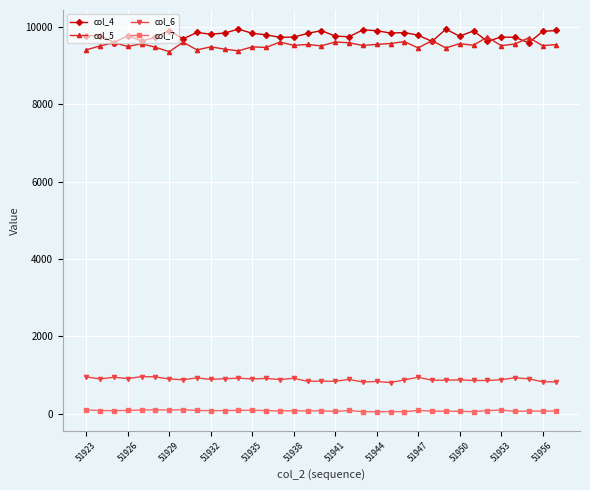

What is the sum of all col_7 values?

2808